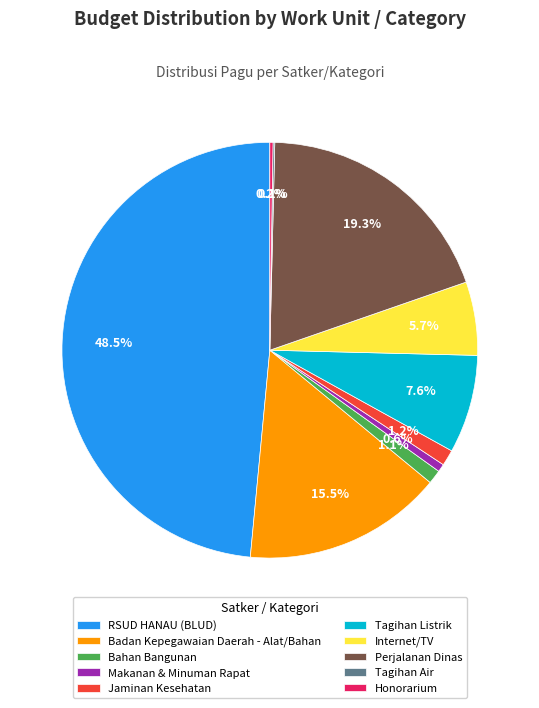

Does Internet/TV account for over 50% of the chart?

No